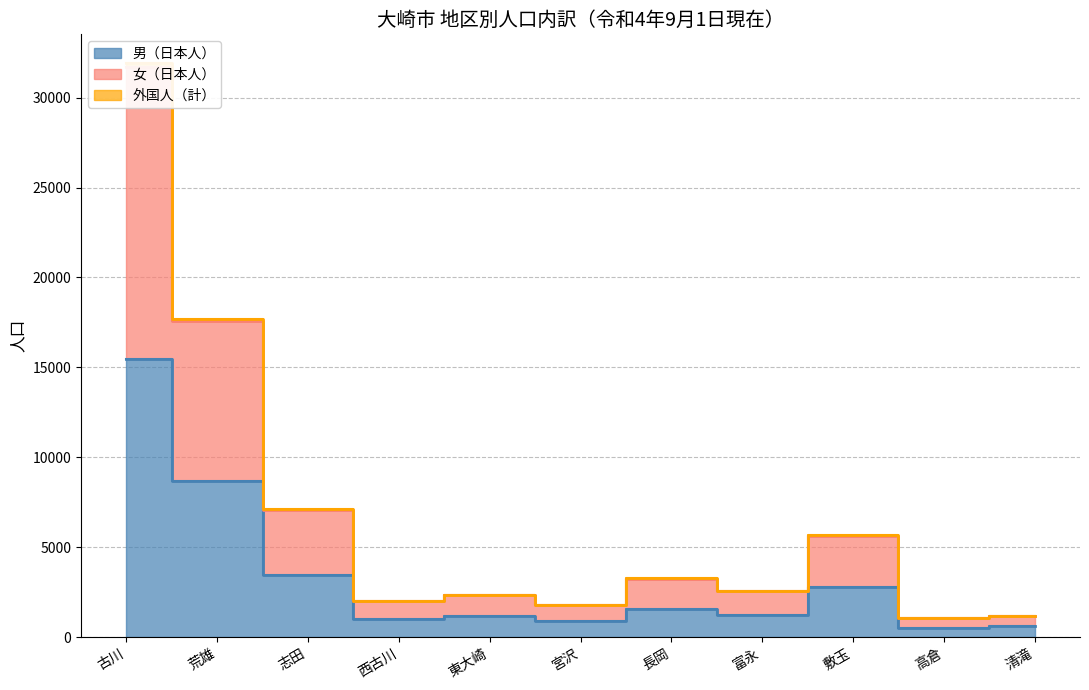

The value of 外国人（計） at 荒雄 is 17710. True or false?

True